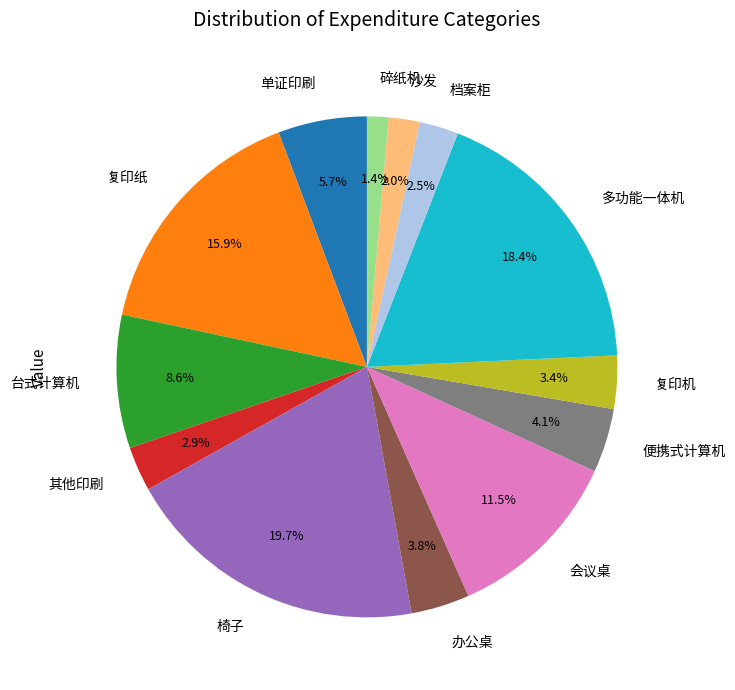

Between 档案柜 and 椅子, which is larger?

椅子